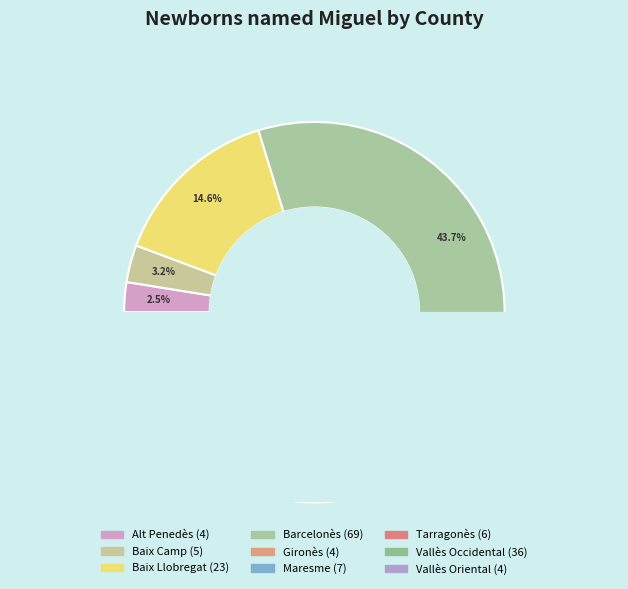

How many segments does this pie chart have?

9